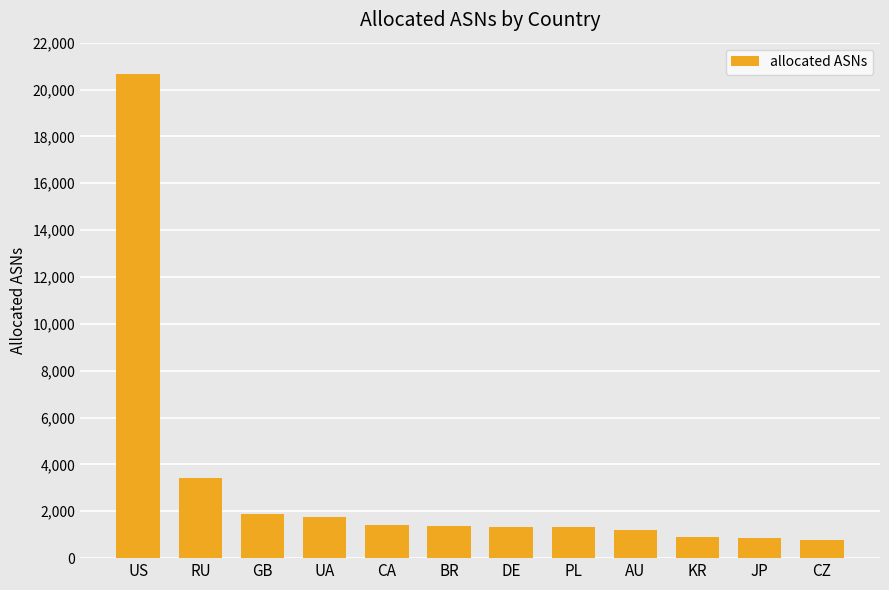

How many series are shown in this chart?

1